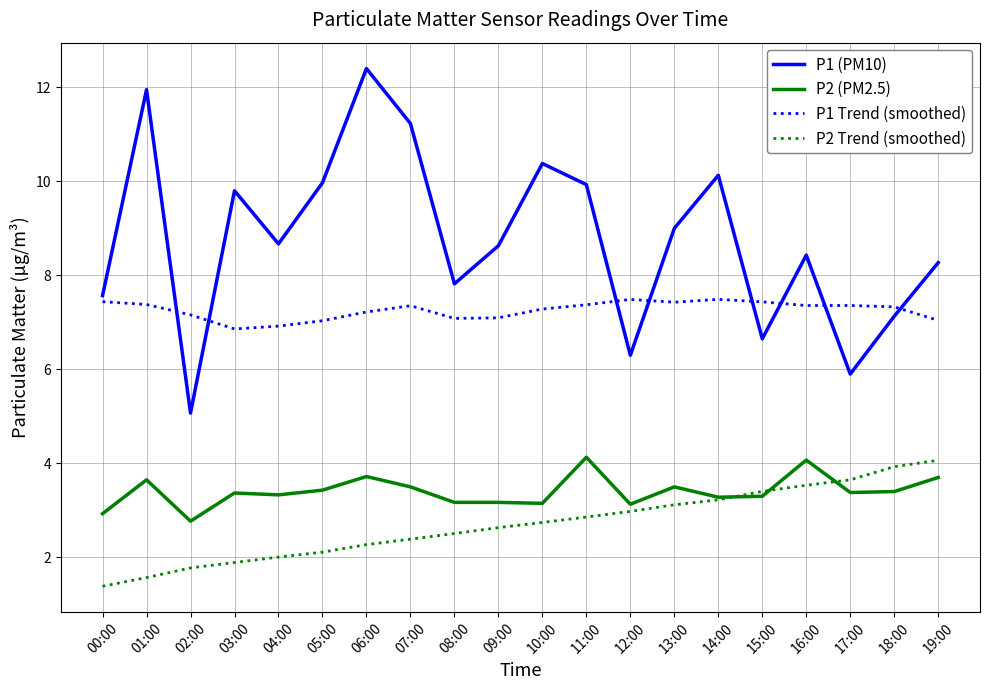

Which series has the largest range (max minus min)?

P1 (PM10)